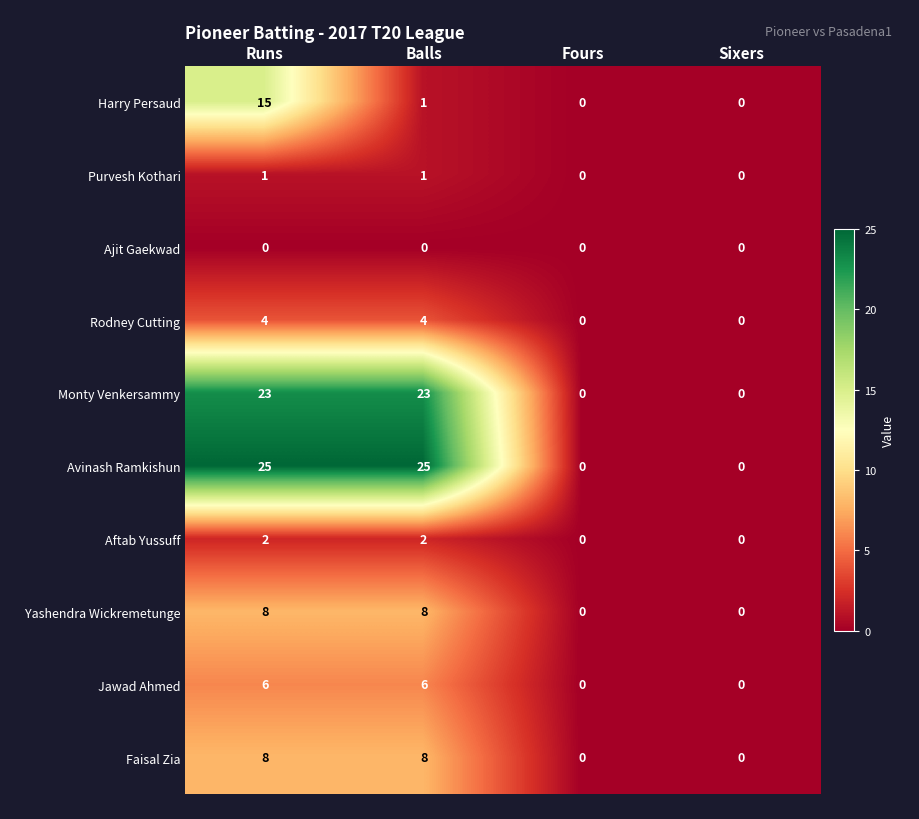

The value of Monty Venkersammy at Runs is 23. True or false?

True